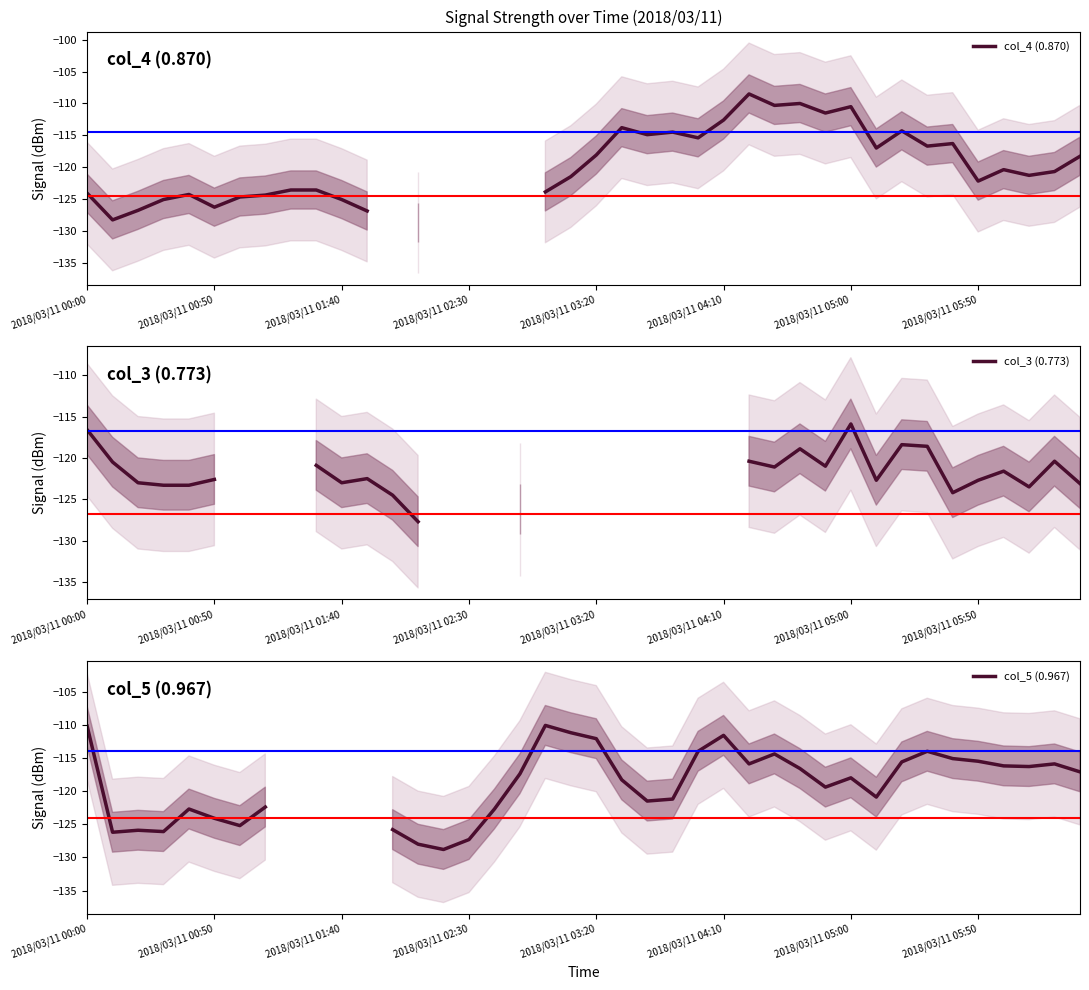

In col_3 (0.773), how many points are higher than both neighbors (excluding endpoints)?

6